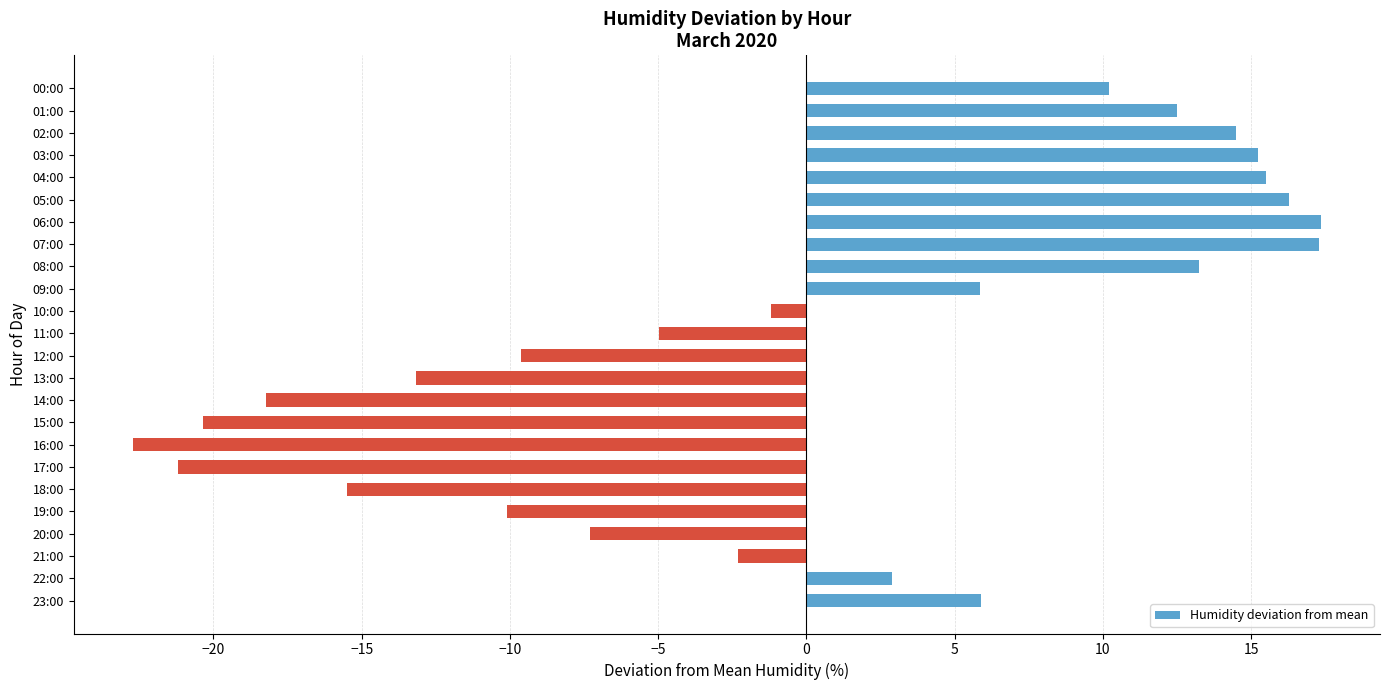

What is the value of the 22nd bar from the top?

-2.3